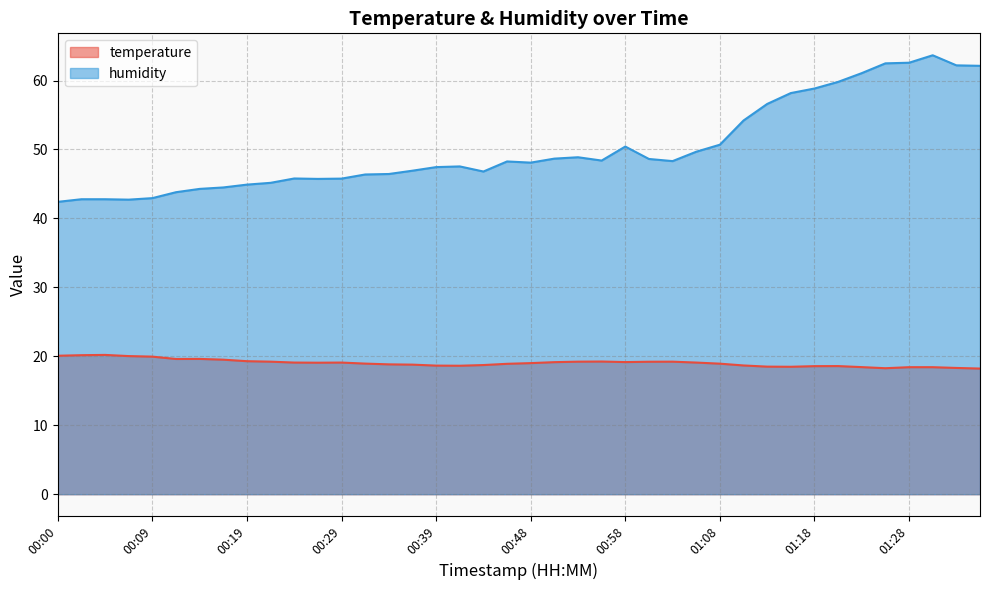

What is the smallest value displayed?

18.2